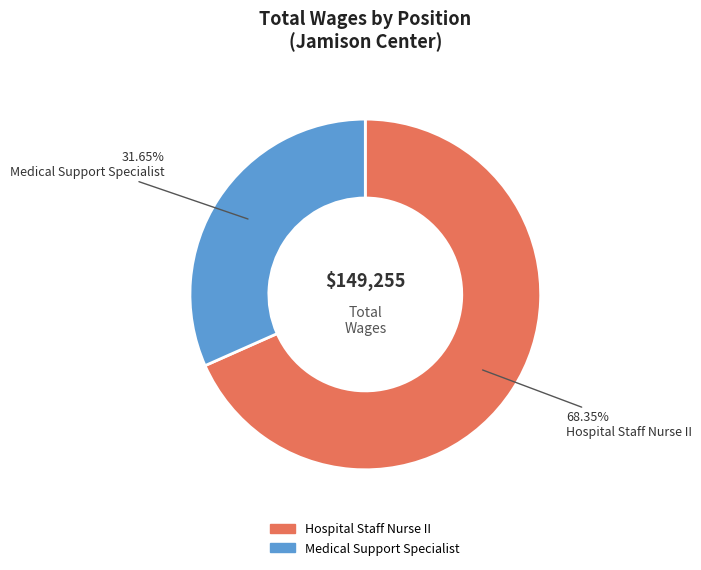

The Hospital Staff Nurse II slice represents 63% of the pie. True or false?

False